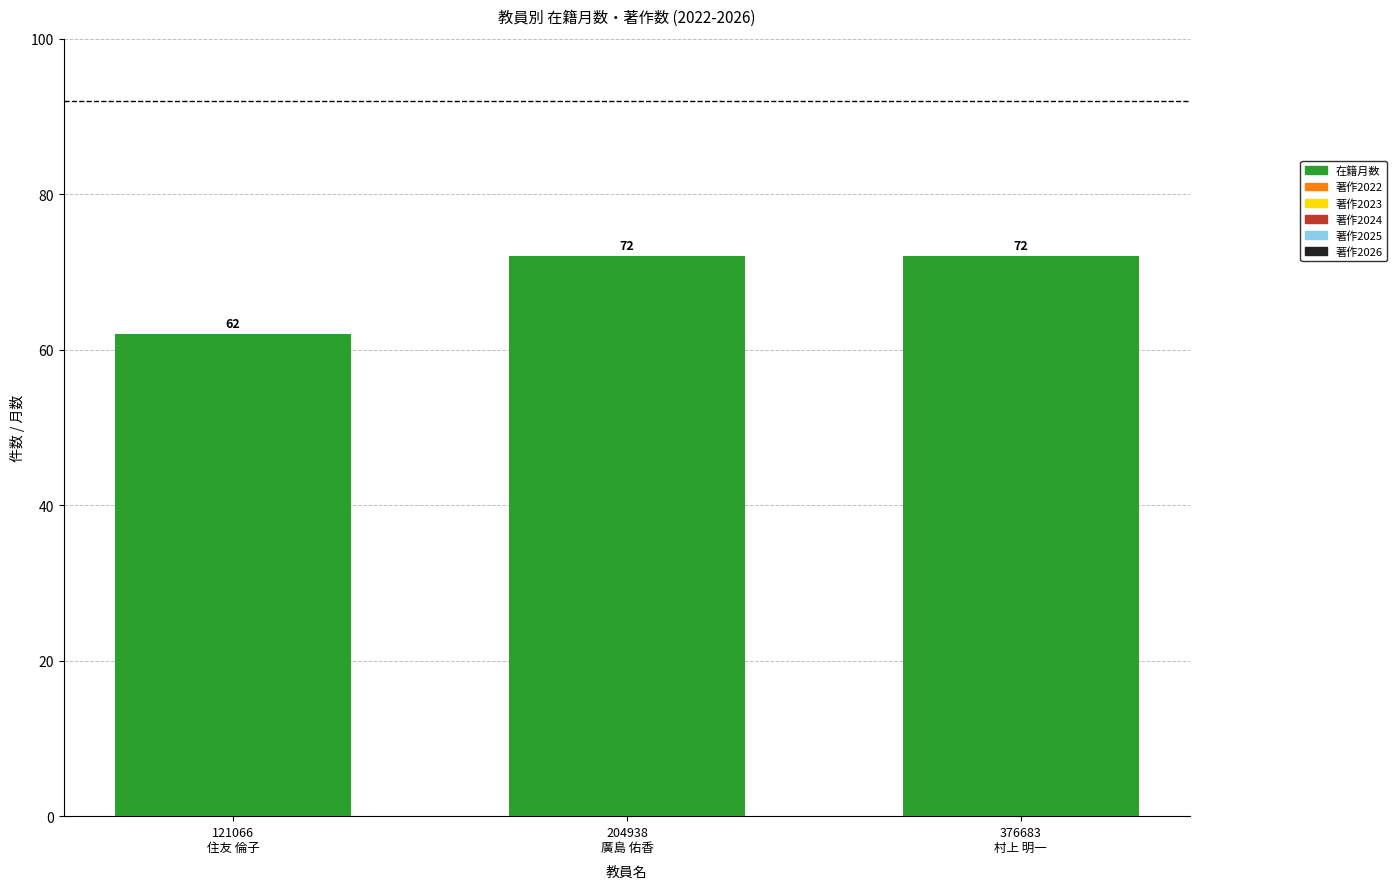

Does the chart contain any negative values?

No